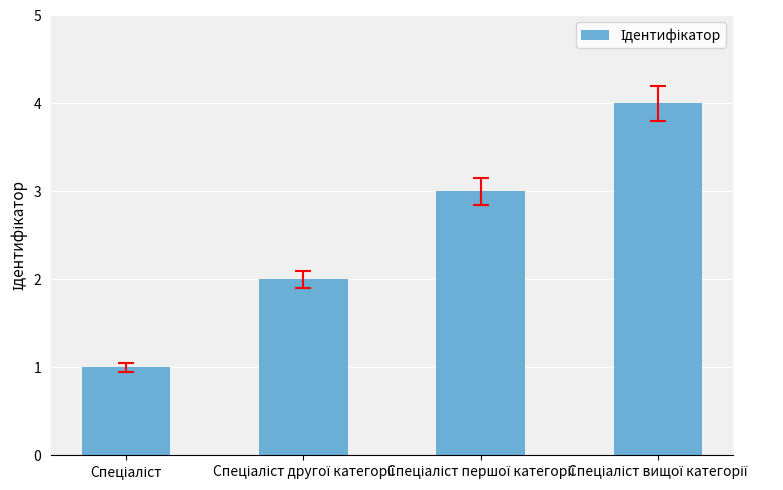

What is the greatest value displayed?

4